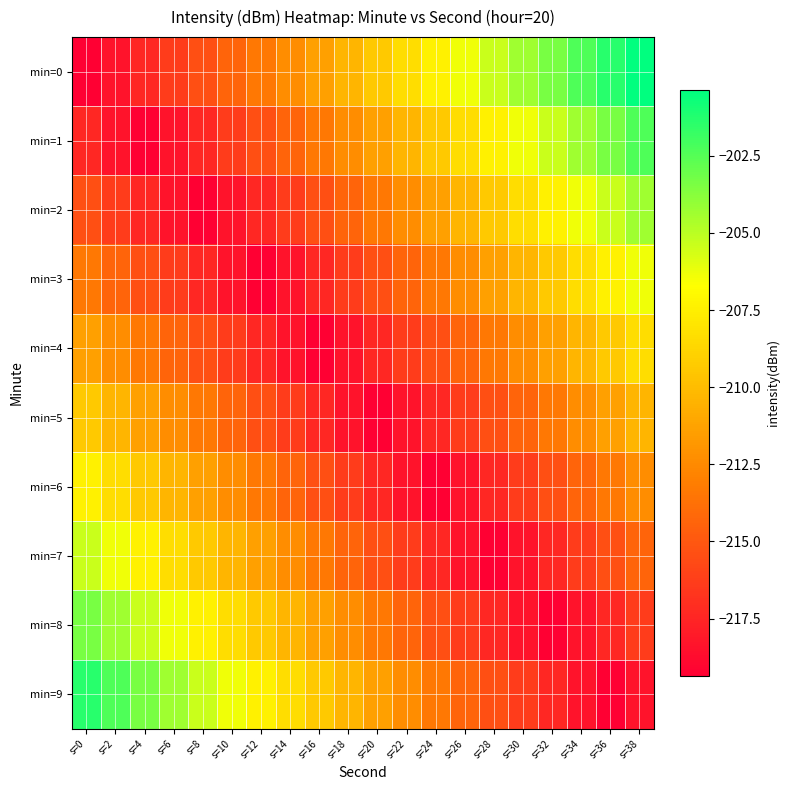

How many distinct data groups are displayed?

10